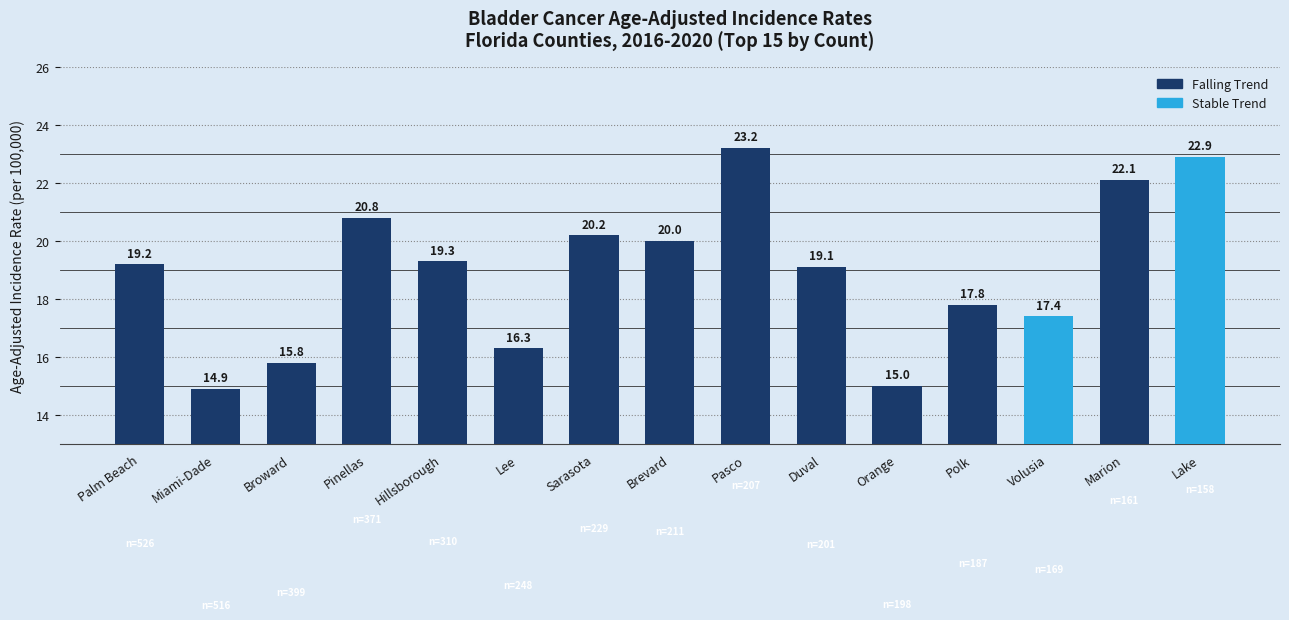

What is the change in value from Broward to Volusia?

+1.6